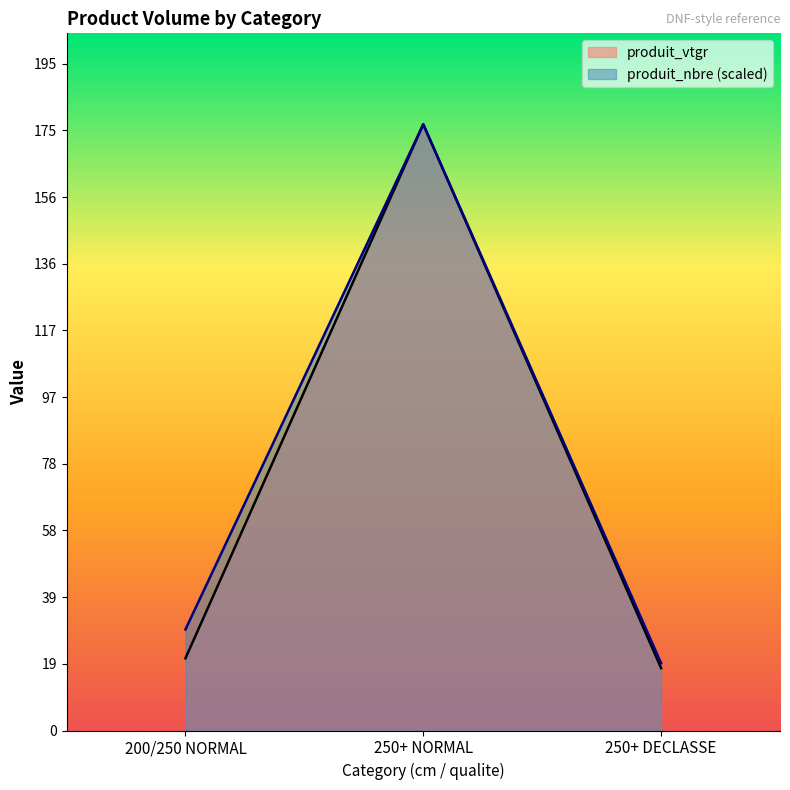

Is it true that produit_nbre equals 19.7 at 250+ DECLASSE?

True